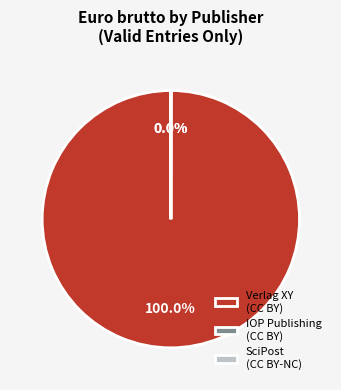

What is the majority slice?

Verlag XY (CC BY)